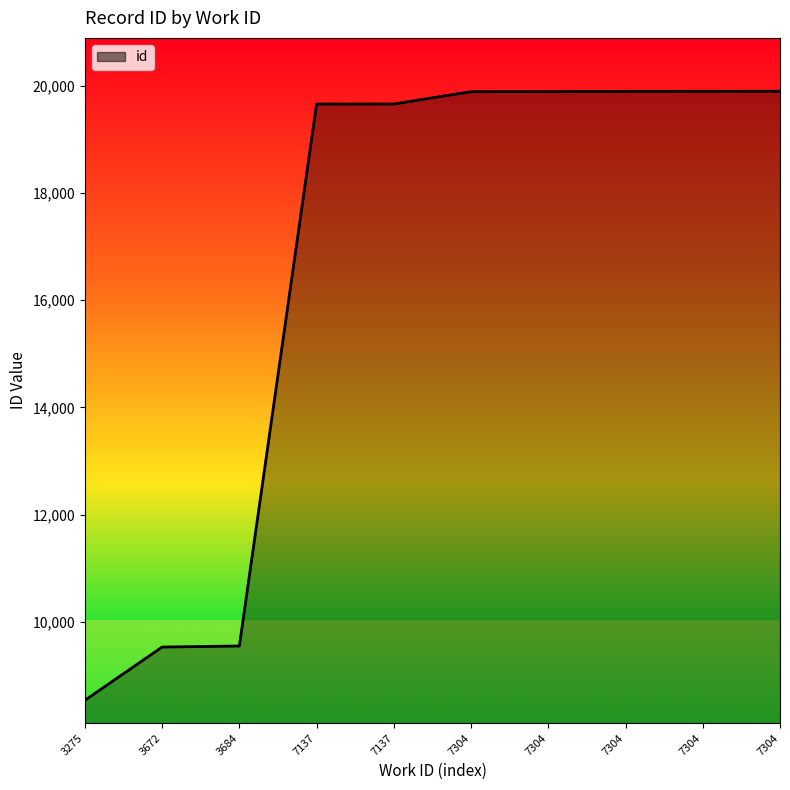

Is it true that the value at 3684 is 9548?

True